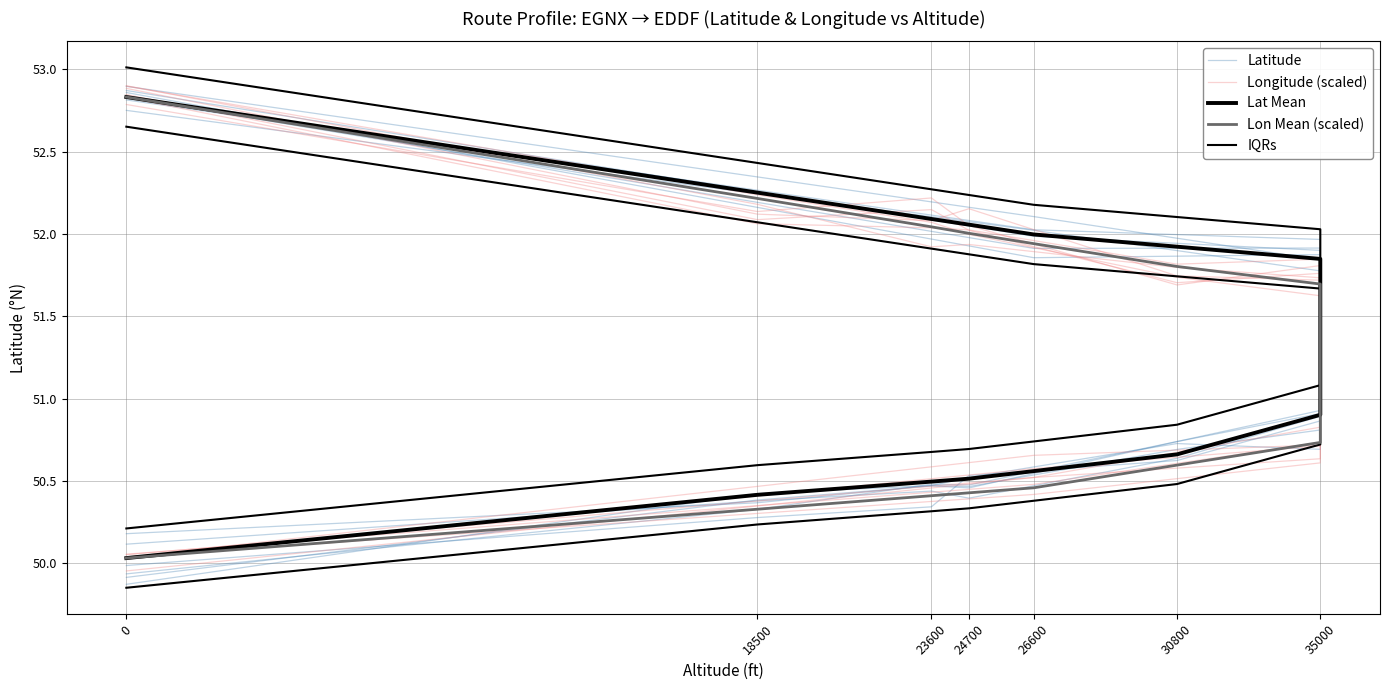

What is the label of the 14th point from the right?

35000